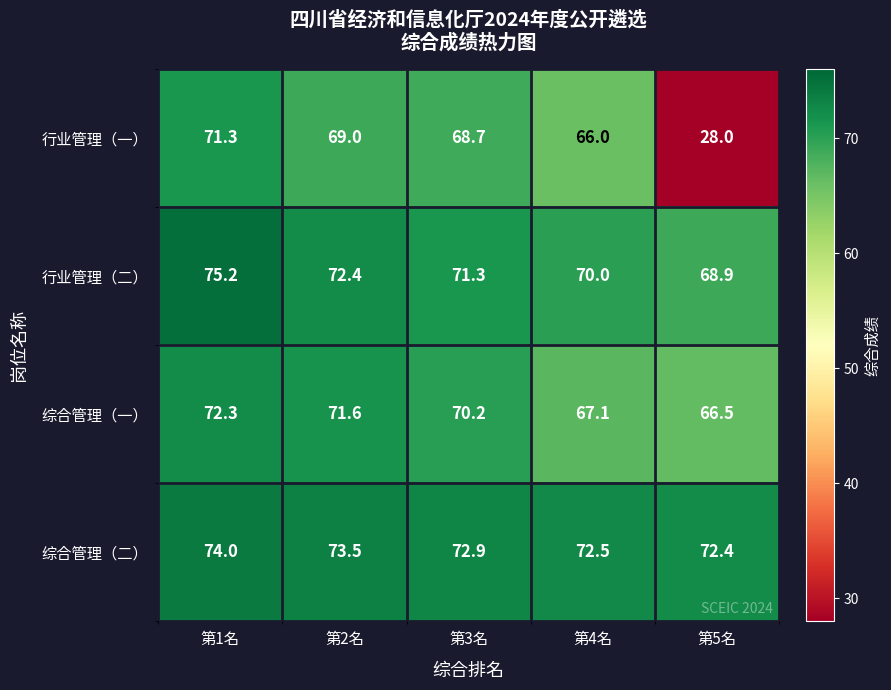

At how many categories does at least one series exceed 56?

5